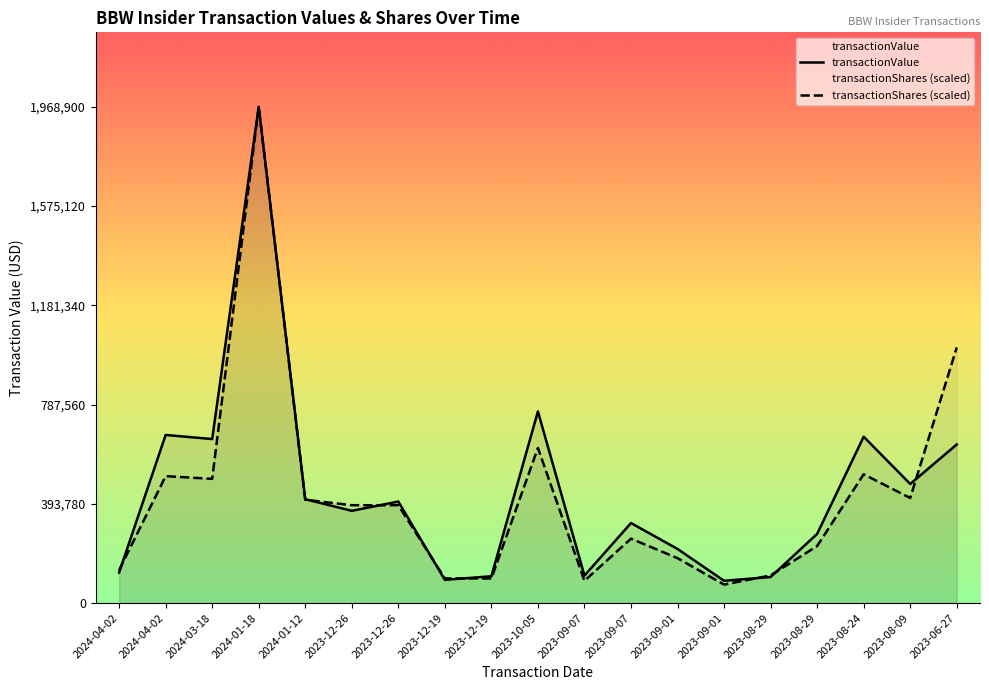

Where is the first local maximum for transactionValue?

2024-04-02